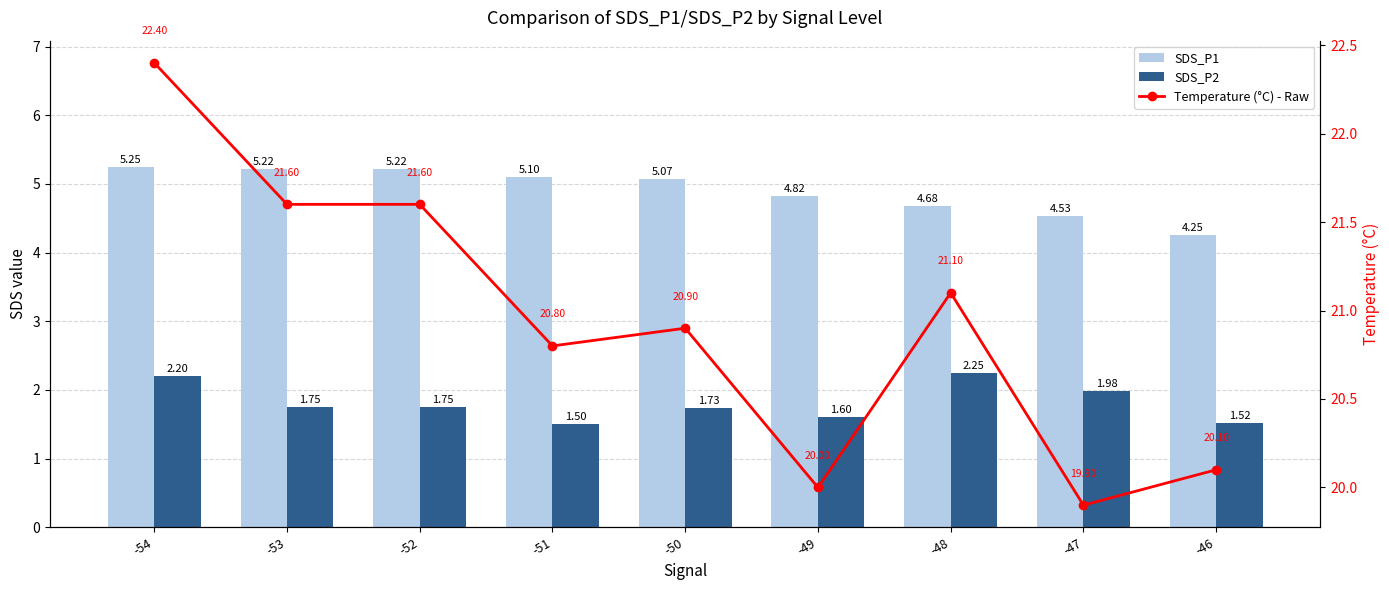

At which category does the chart reach its peak across all series?

-54